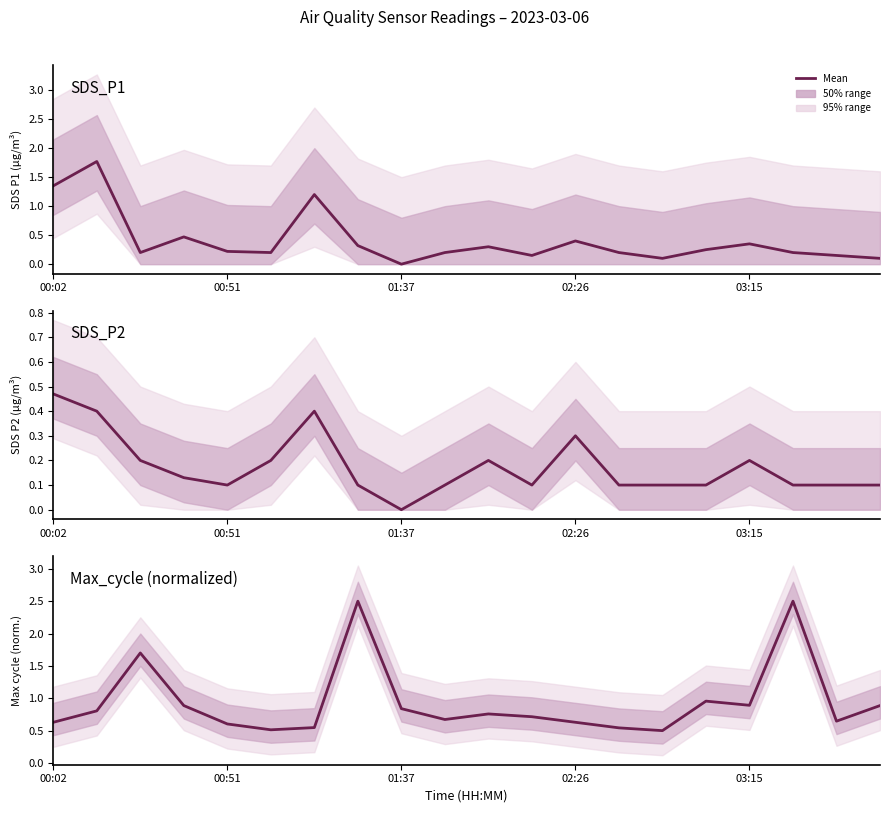

How many interior local peaks does the SDS_P1 series have?

6